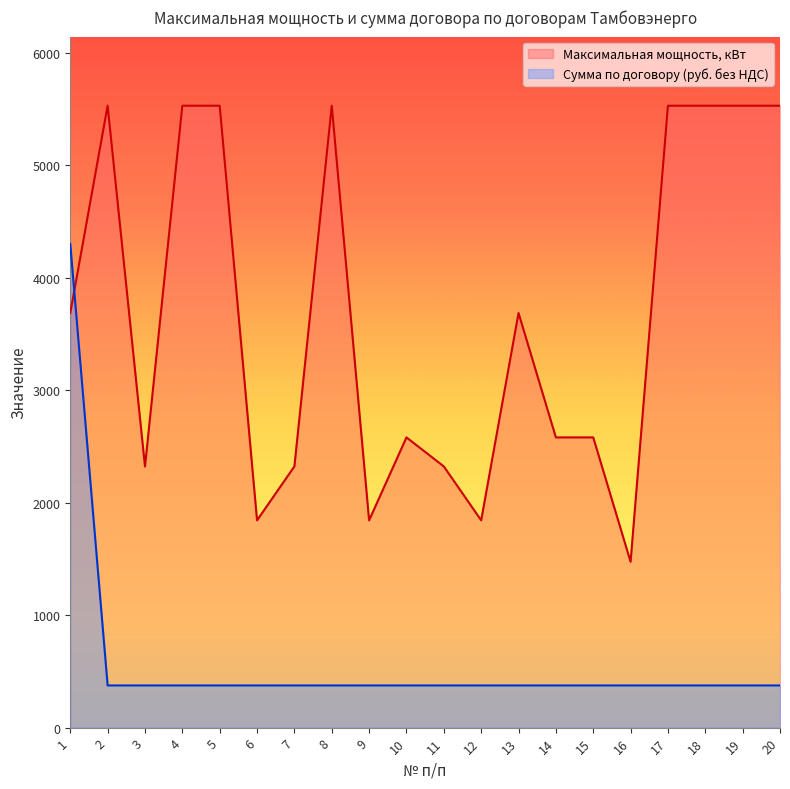

What is the smallest value displayed?

375.2